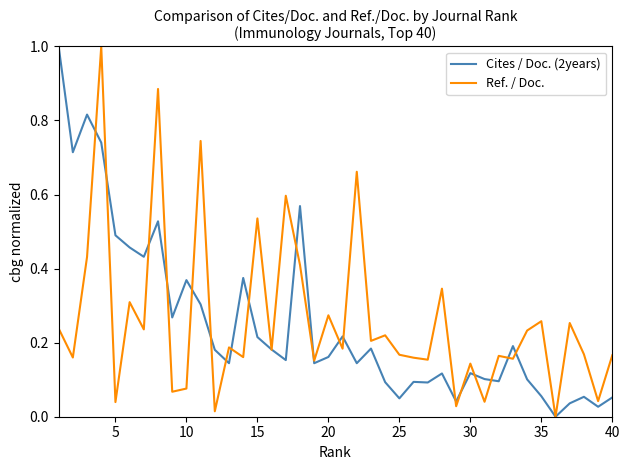

How many lines are shown in the chart?

2